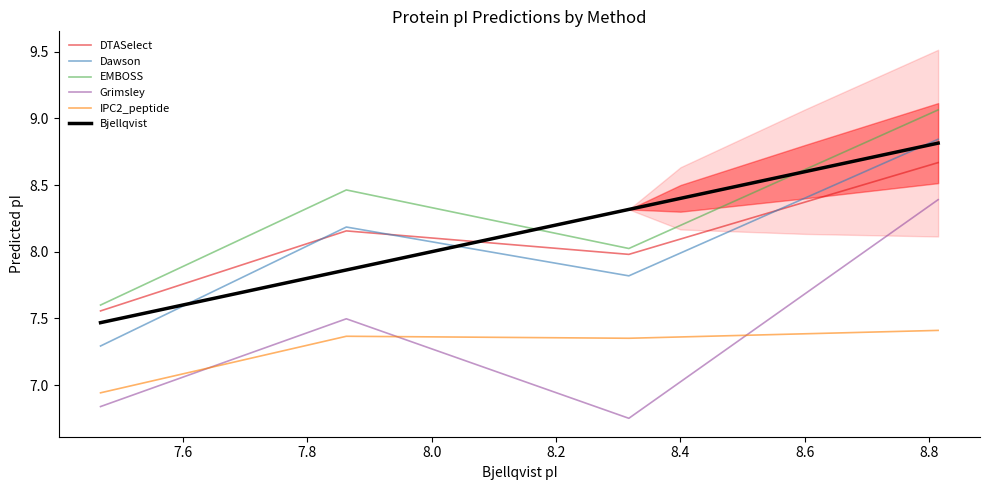

How many intersections are there between DTASelect and Dawson?

3